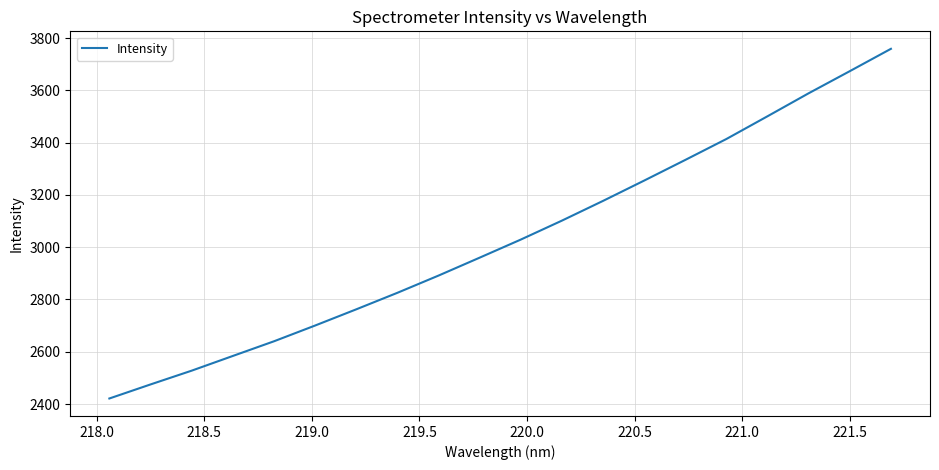

What is the maximum value shown in the chart?

3758.7